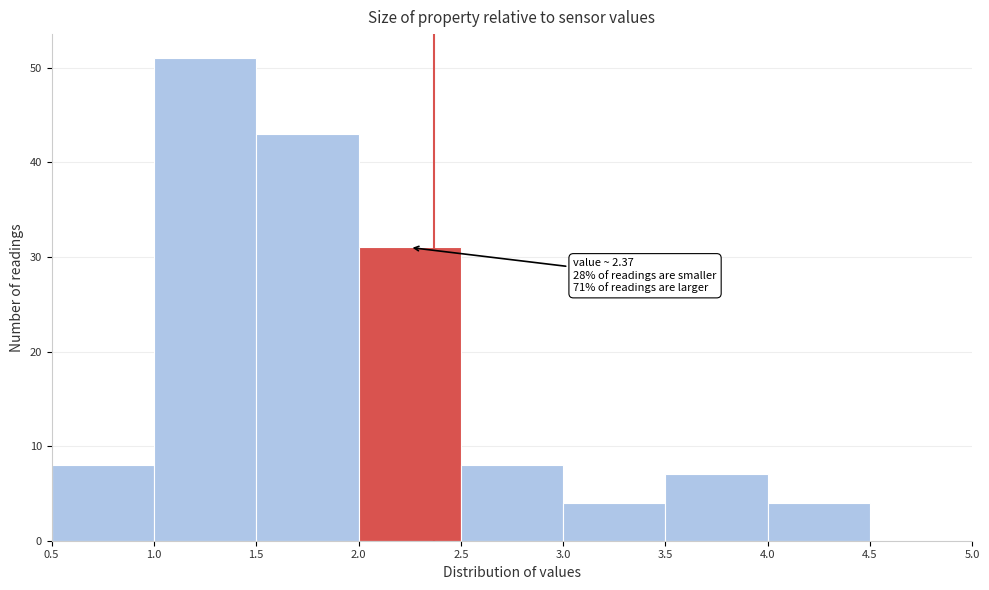

Over which range of the x-axis is the bar tallest?

1.0 to 1.5